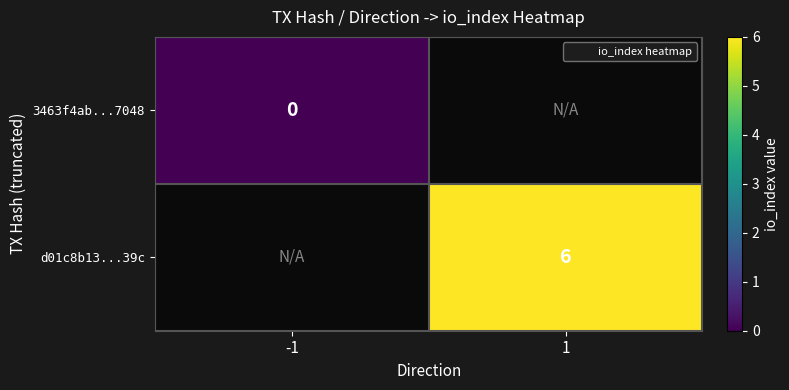

Which has a higher value, -1 or 1?

1